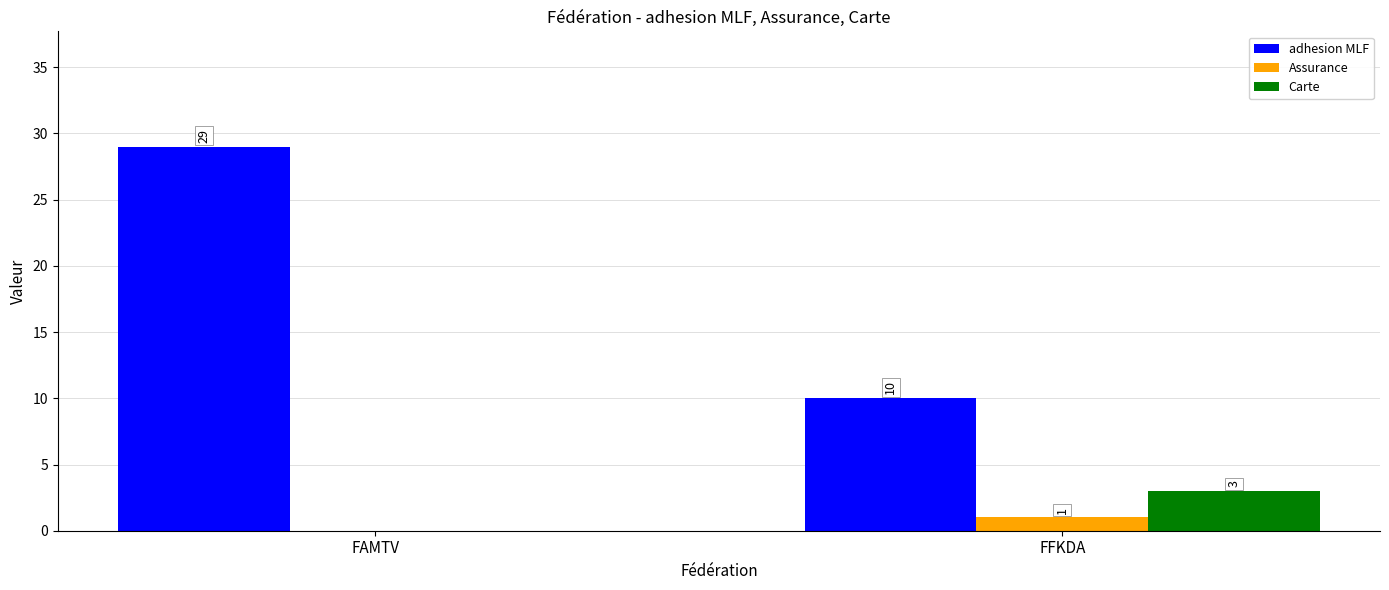

What are all the series names shown in the legend?

adhesion MLF, Assurance, Carte